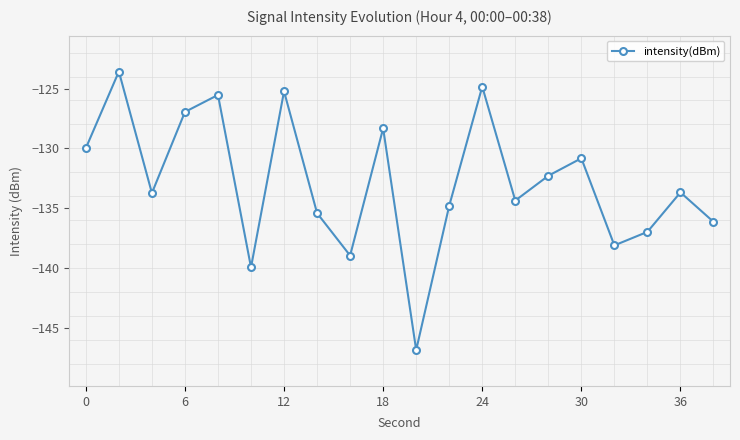

How many points are lower than both their immediate neighbors (excluding endpoints)?

6